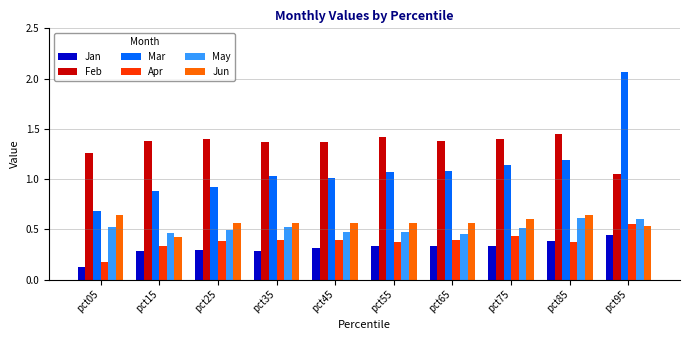

How many bars are there in total?

60